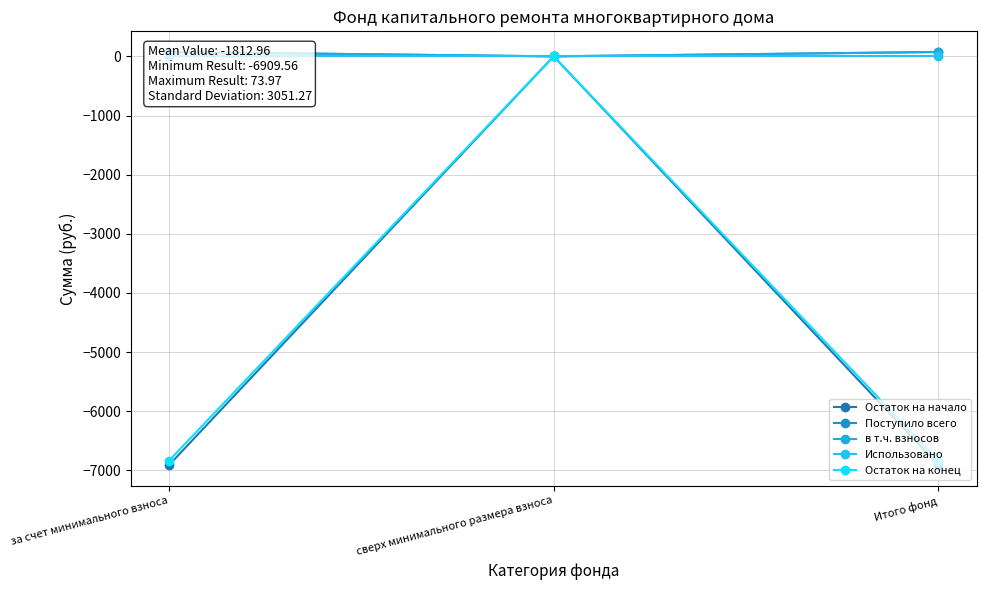

What is the greatest value displayed?

74.0